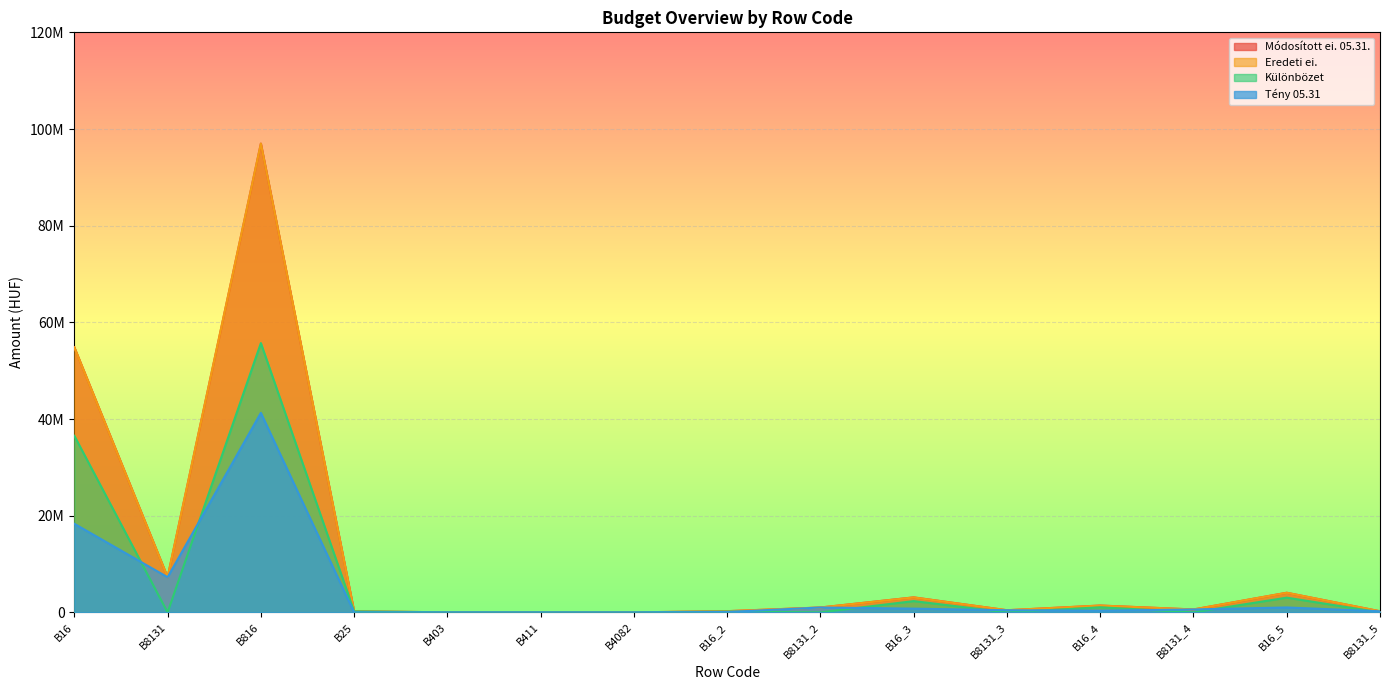

What is the value of the Módosított ei. 05.31. point at the 1st from the left?

54848819